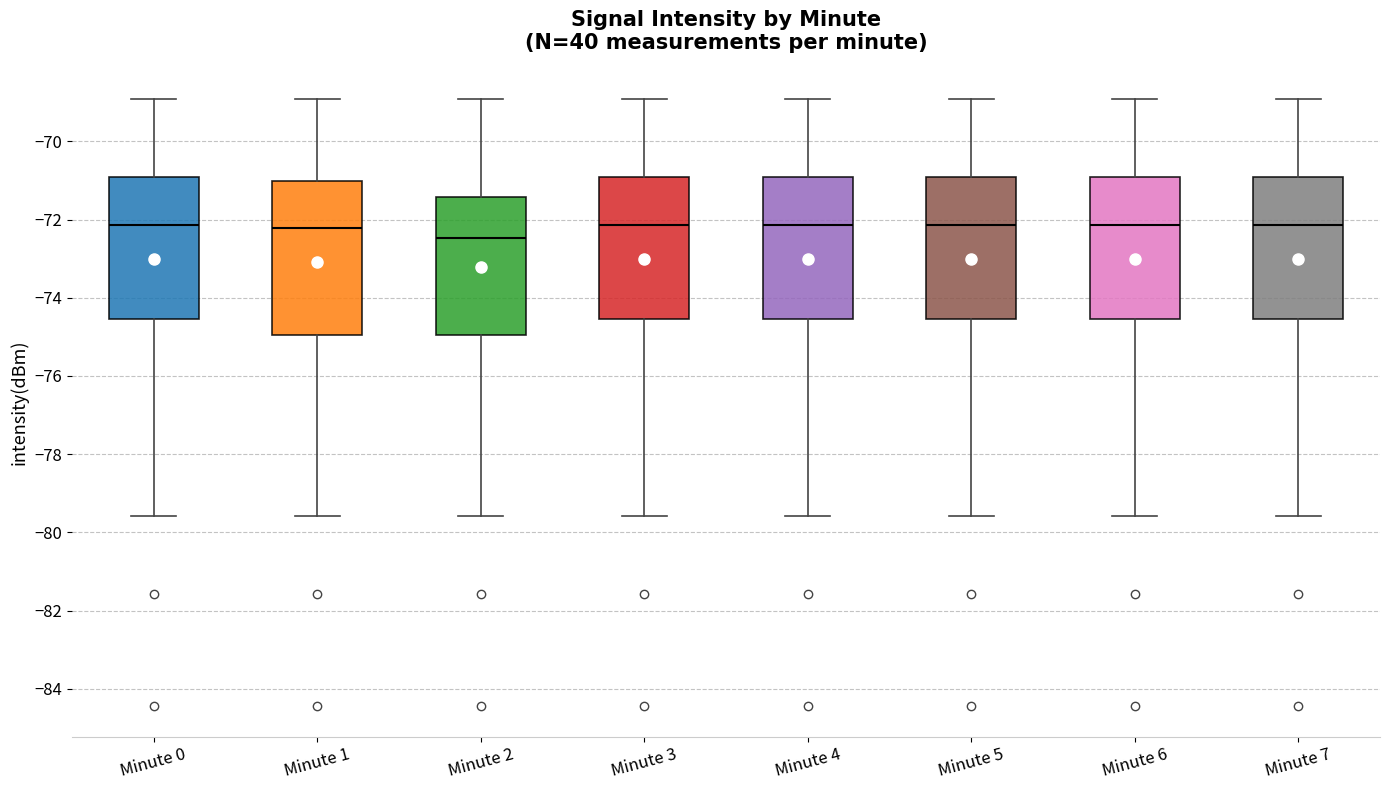

Reading left to right, transcribe this box plot: for each box, give where its median line is, the range the box spans, and where its two whiskers end, as read against the y-axis. The values are not printed on the chart, so give them approximately, as read against the axis.

Minute 0: median -72.2, box -74.6 to -71.0, whiskers -79.6 to -69.0
Minute 1: median -72.2, box -75.0 to -71.0, whiskers -79.6 to -69.0
Minute 2: median -72.4, box -75.0 to -71.4, whiskers -79.6 to -69.0
Minute 3: median -72.2, box -74.6 to -71.0, whiskers -79.6 to -69.0
Minute 4: median -72.2, box -74.6 to -71.0, whiskers -79.6 to -69.0
Minute 5: median -72.2, box -74.6 to -71.0, whiskers -79.6 to -69.0
Minute 6: median -72.2, box -74.6 to -71.0, whiskers -79.6 to -69.0
Minute 7: median -72.2, box -74.6 to -71.0, whiskers -79.6 to -69.0